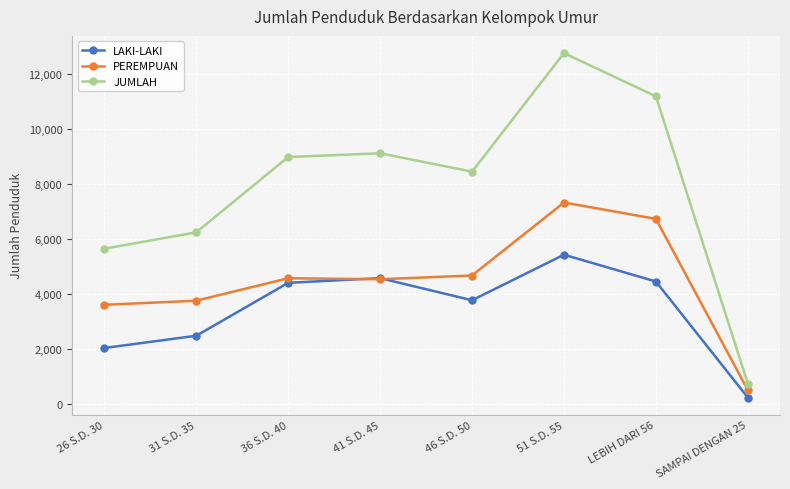

Rank the series by their maximum value, from lowest to highest.

LAKI-LAKI, PEREMPUAN, JUMLAH